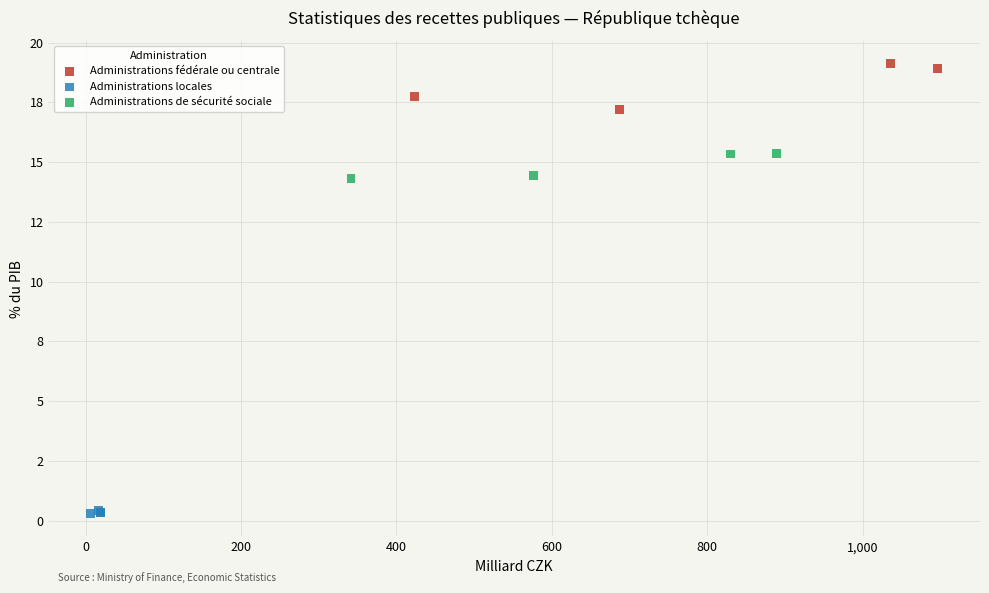

Which series has the largest Y range (max minus min)?

Administrations fédérale ou centrale